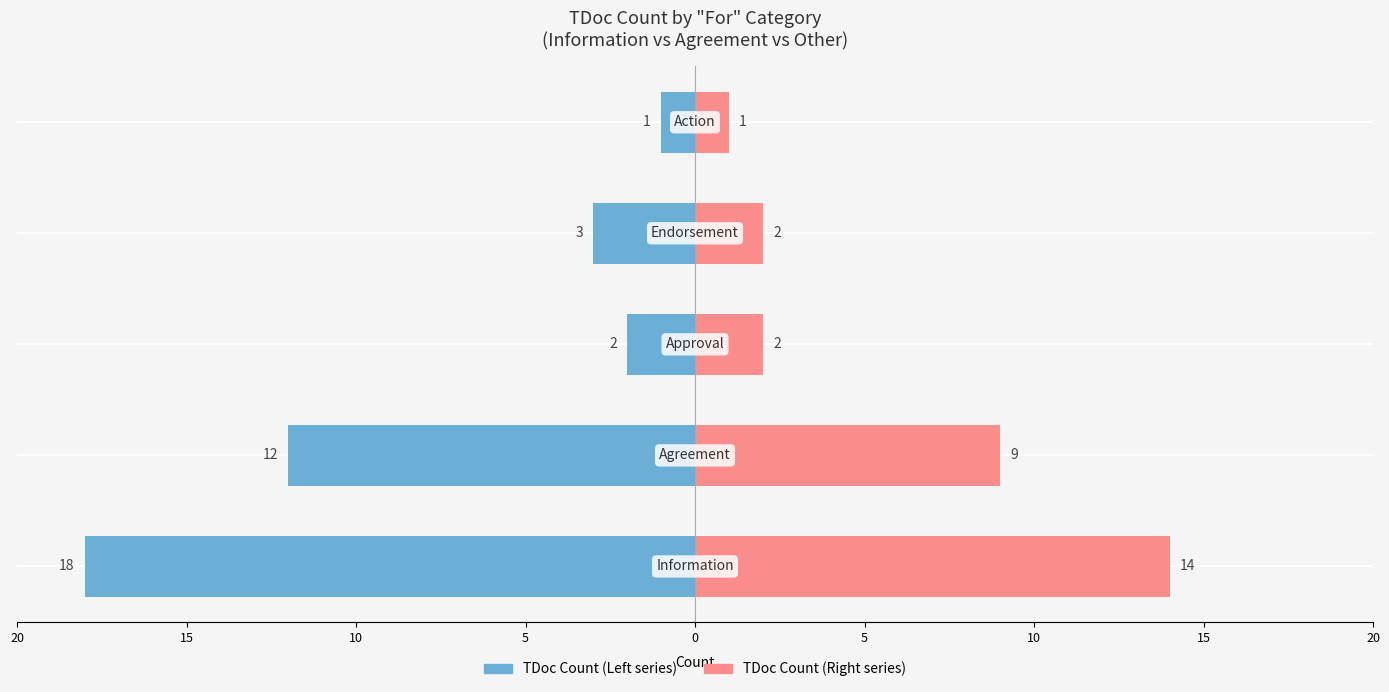

Reading right to left, what are all the values shown in this chart?

Agenda item sort order: 0=-1	5=-3	10=-2	15=-12	20=-18
TDoc sort order within agenda item: 0=1	5=2	10=2	15=9	20=14